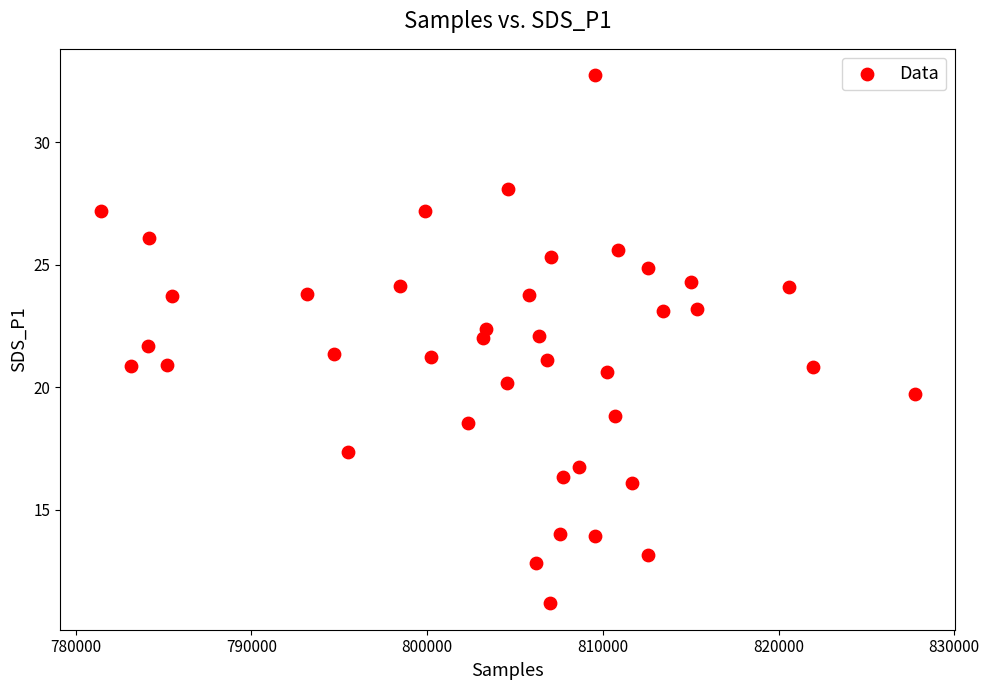

What is the range of X values (max minus min)?

46308.0